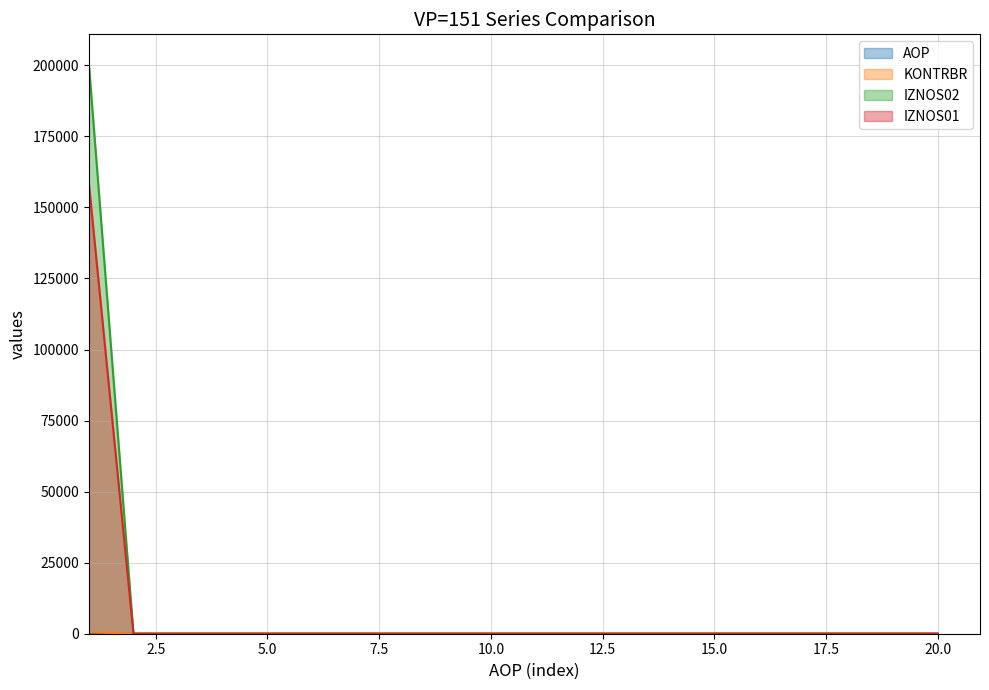

What is the spread (max minus min) of values at 16?

16.0